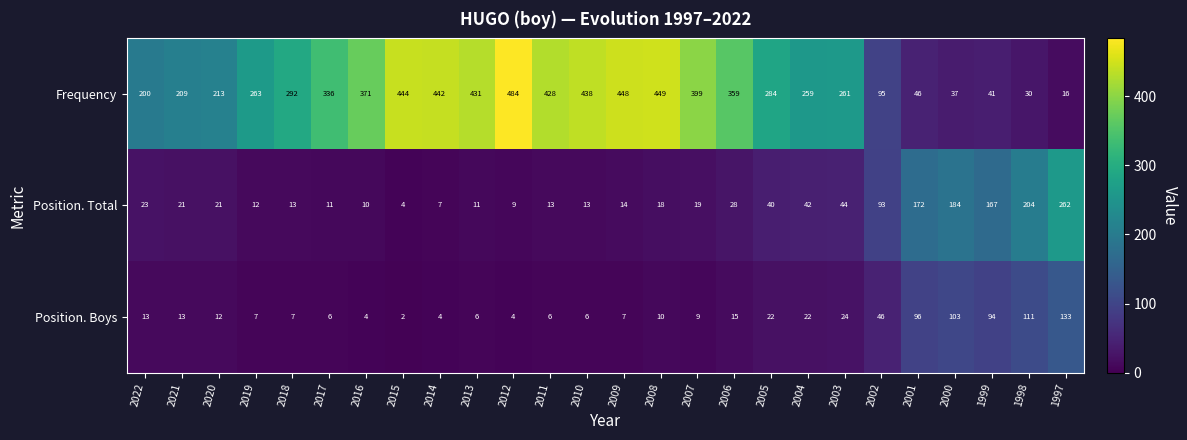

Where does the Position. Total series first go above 21?

2022